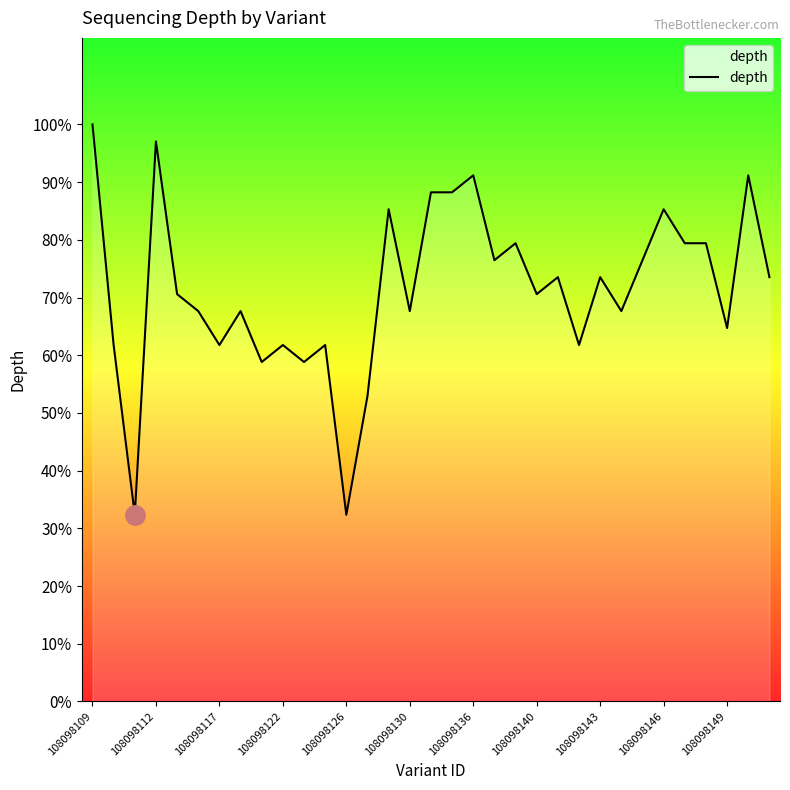

Does the chart display data point markers on the line(s)?

No